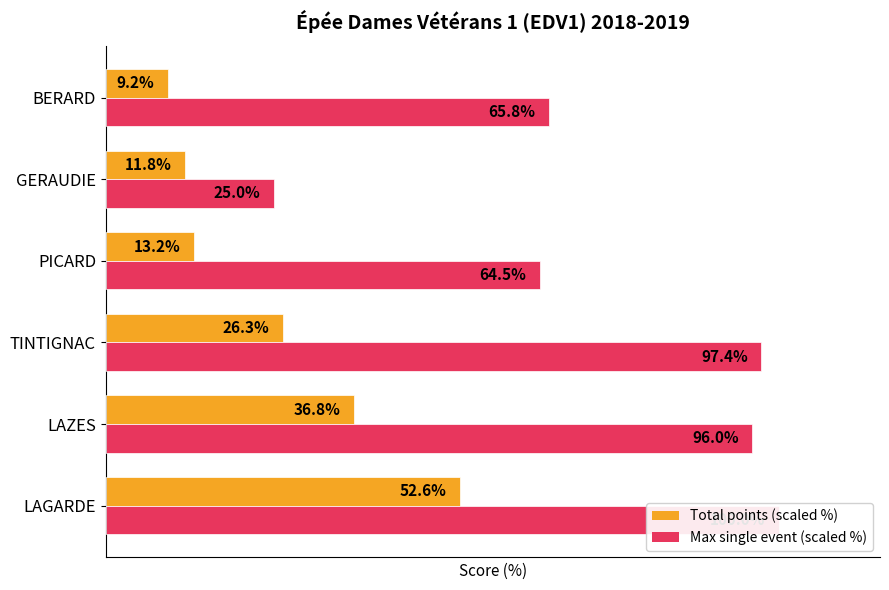

Which series has the largest range (max minus min)?

Max single event (scaled %)